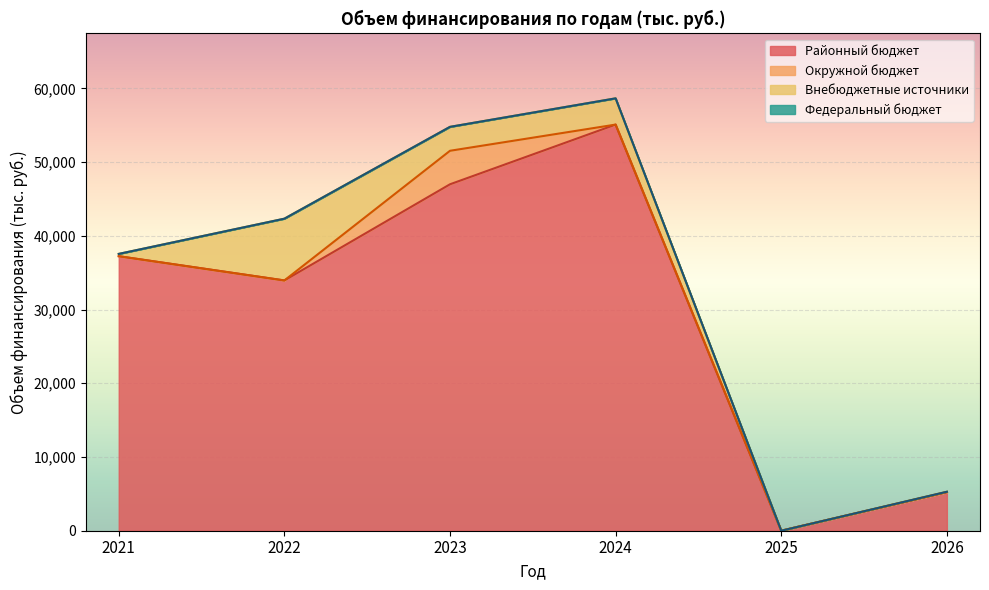

The Районный бюджет series shows 62256.8 at 2023. True or false?

False